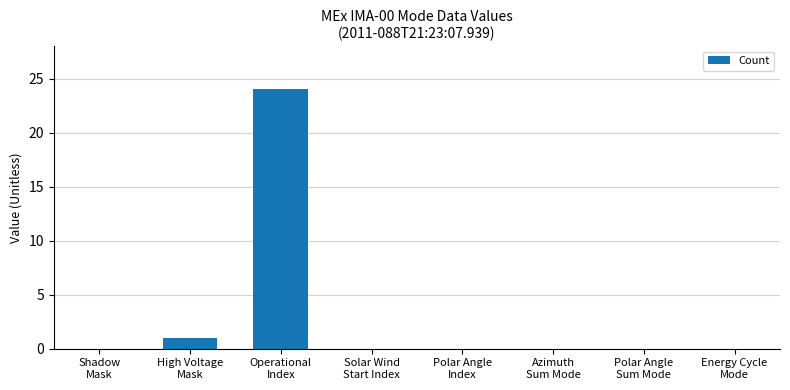

What is the sum of all values?

25